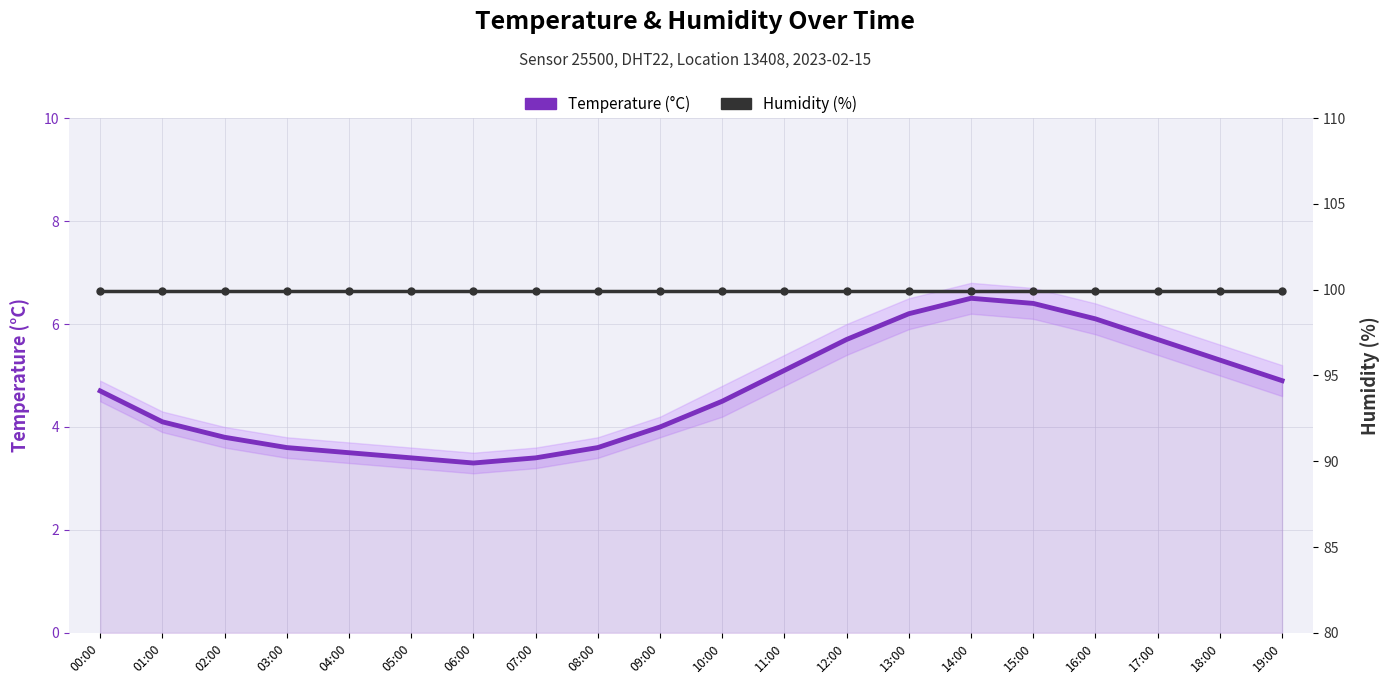

What are all the series names shown in the legend?

Temperature (°C), Humidity (%)